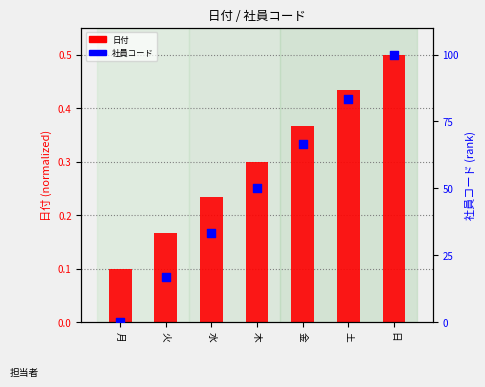

What is the total value across all series at 土?

83.8